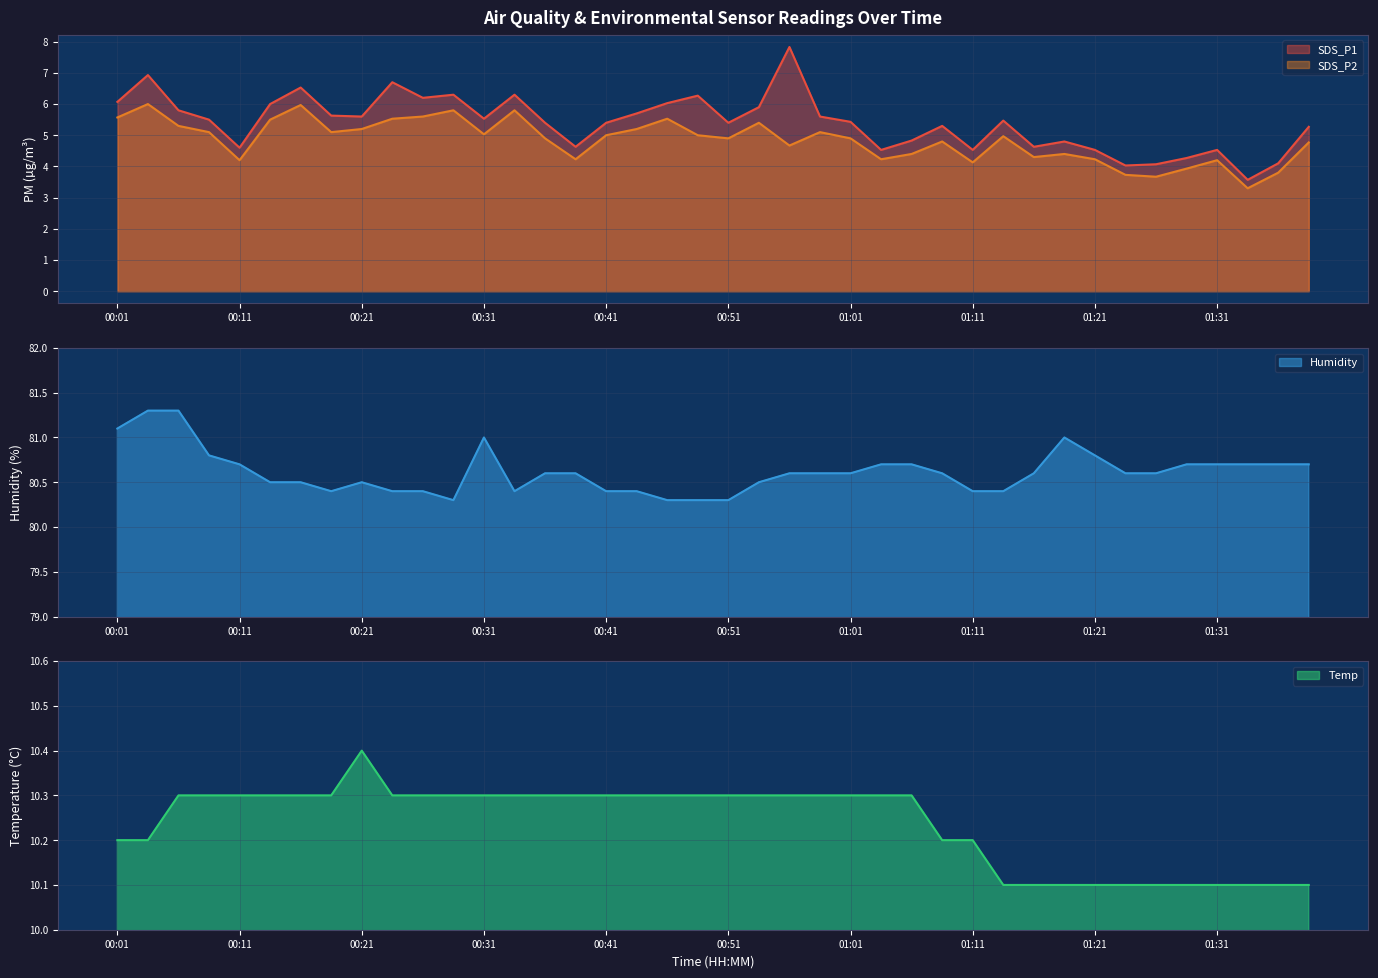

What are all the series names shown in the legend?

SDS_P1, SDS_P2, Humidity, Temp